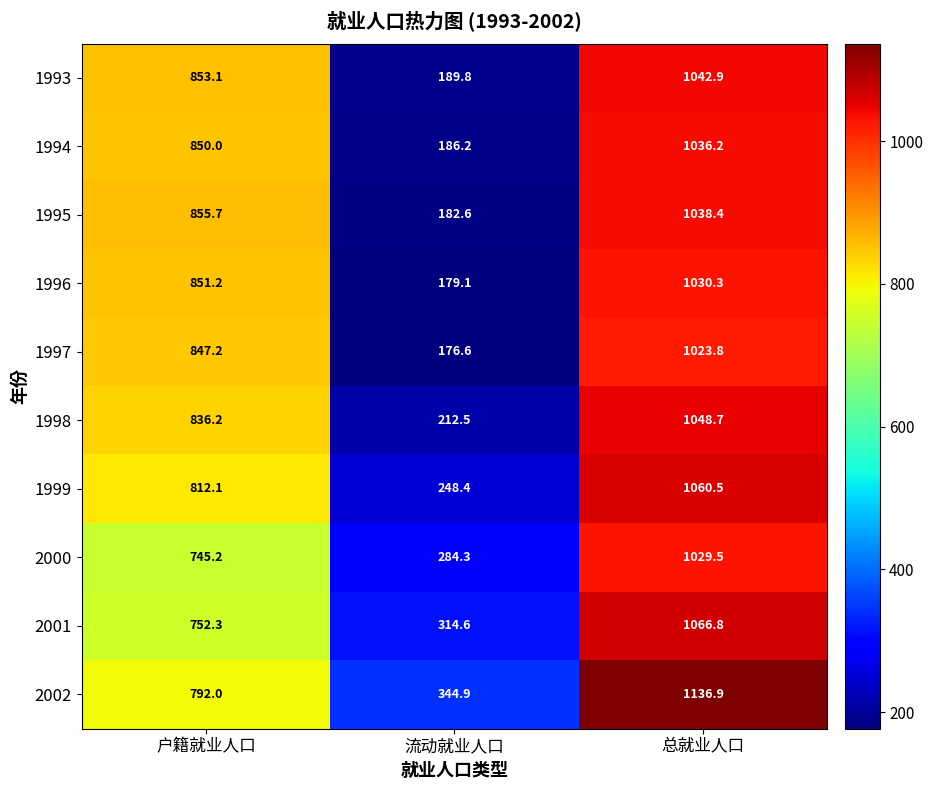

At which label does 1995 first exceed 855?

户籍就业人口